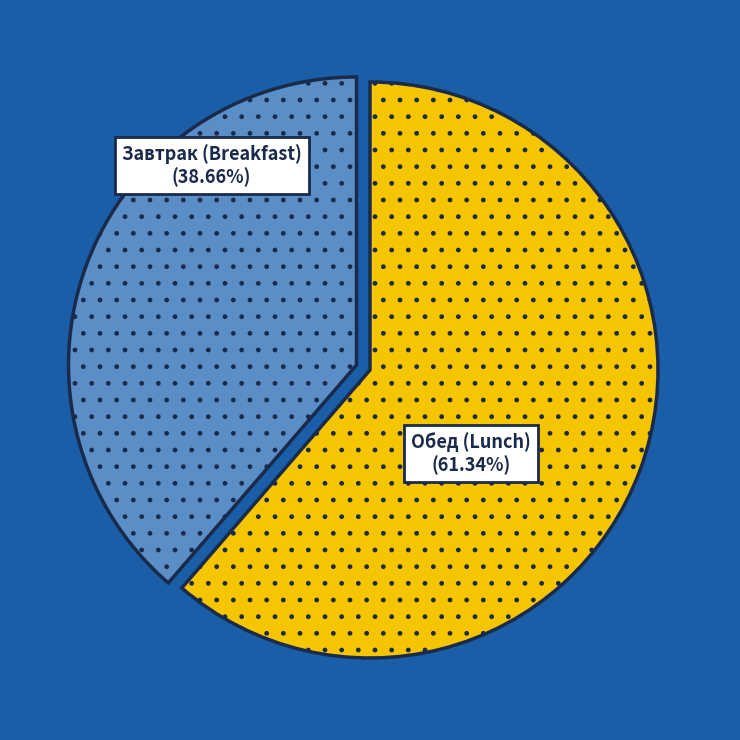

How many slices are in this pie chart?

2